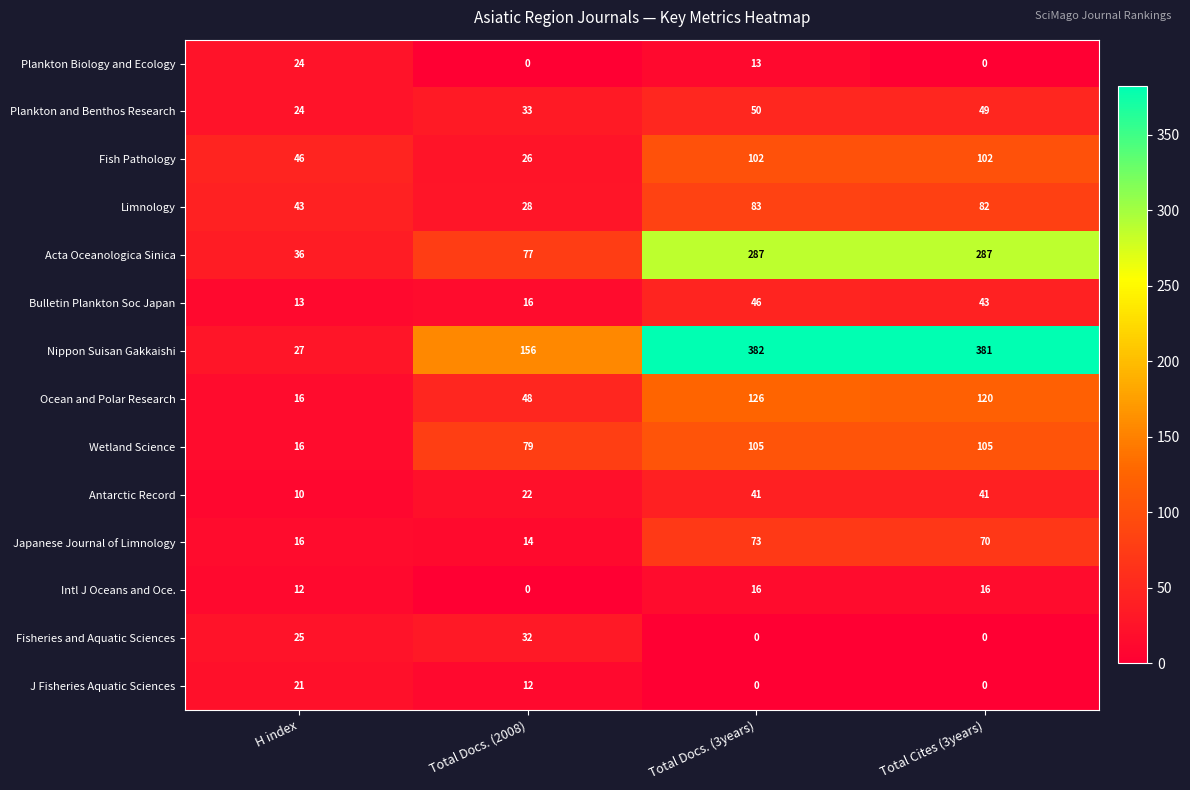

What is the difference between the maximum and second lowest values in the Antarctic Record series?

19